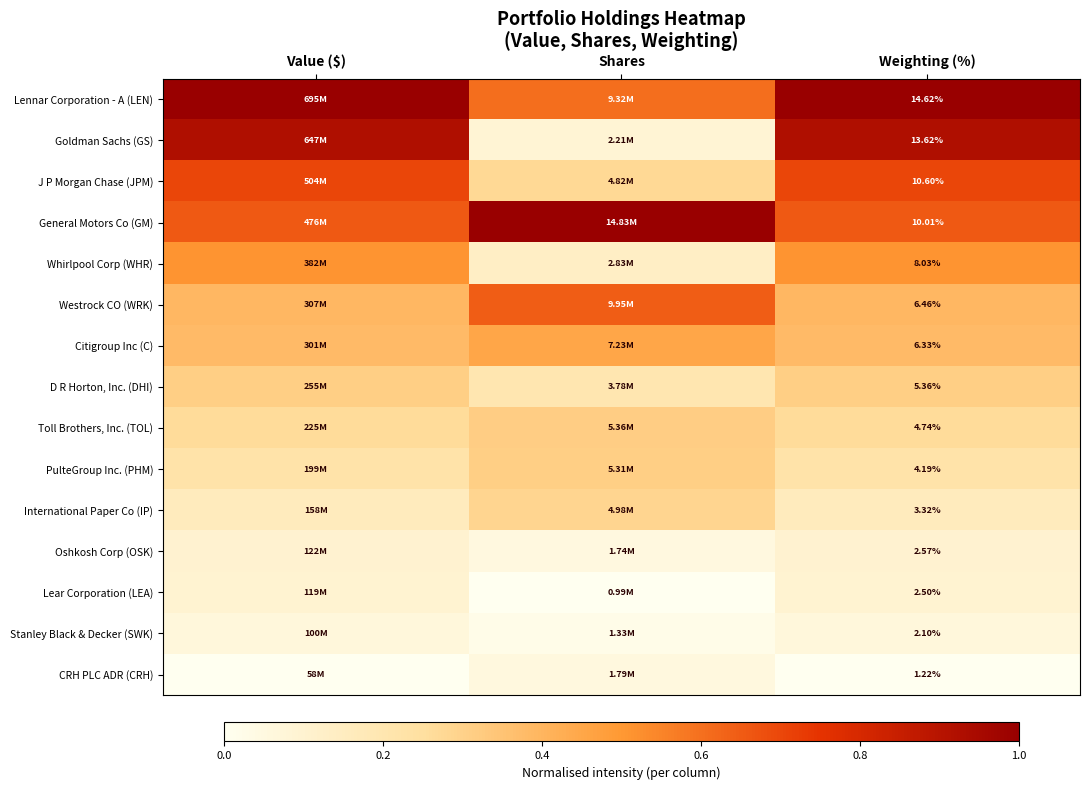

Rank the series at Weighting (%) from highest to lowest value.

Lennar Corporation - A (LEN), Goldman Sachs (GS), J P Morgan Chase (JPM), General Motors Co (GM), Whirlpool Corp (WHR), Westrock CO (WRK), Citigroup Inc (C), D R Horton, Inc. (DHI), Toll Brothers, Inc. (TOL), PulteGroup Inc. (PHM), International Paper Co (IP), Oshkosh Corp (OSK), Lear Corporation (LEA), Stanley Black & Decker (SWK), CRH PLC ADR (CRH)